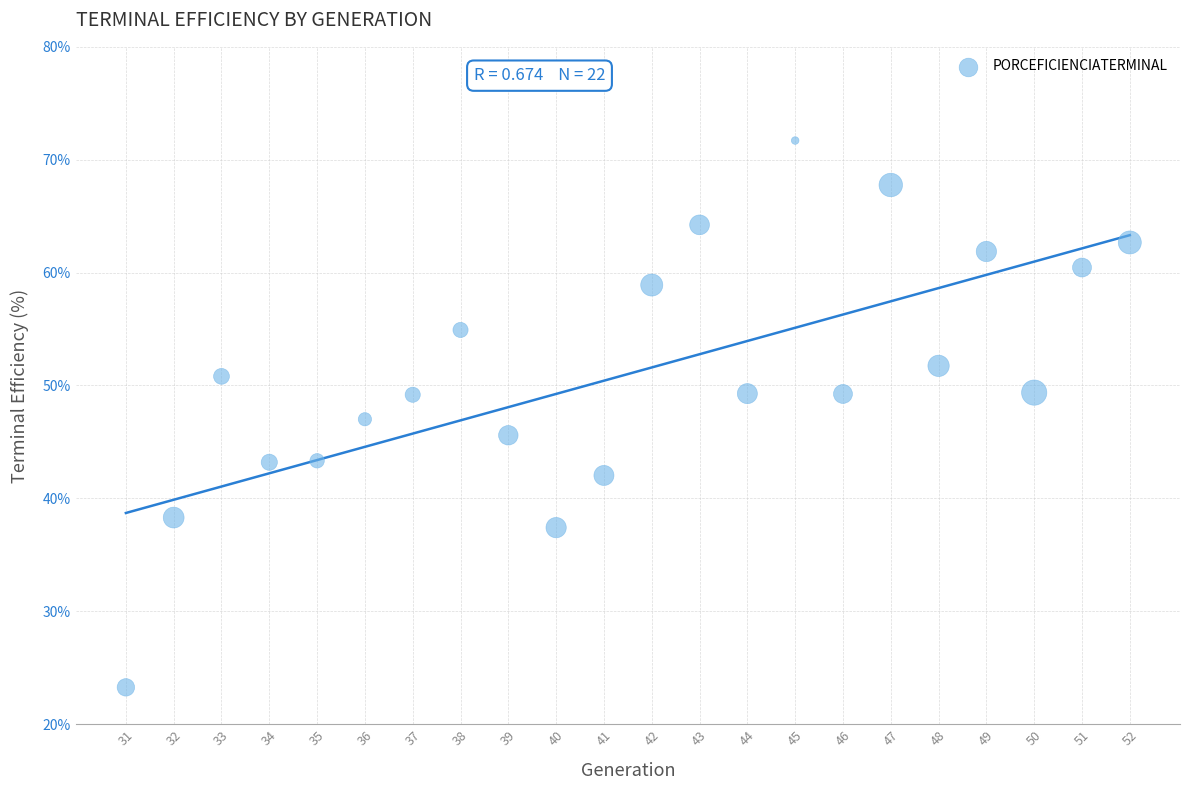

What is the range of X values (max minus min)?

21.0